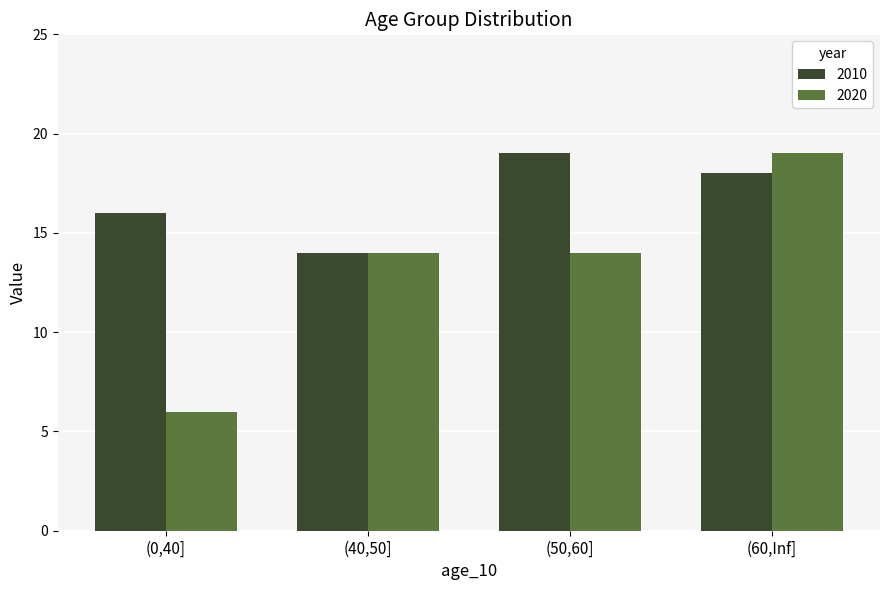

What is the sum of all 2010 values?

67